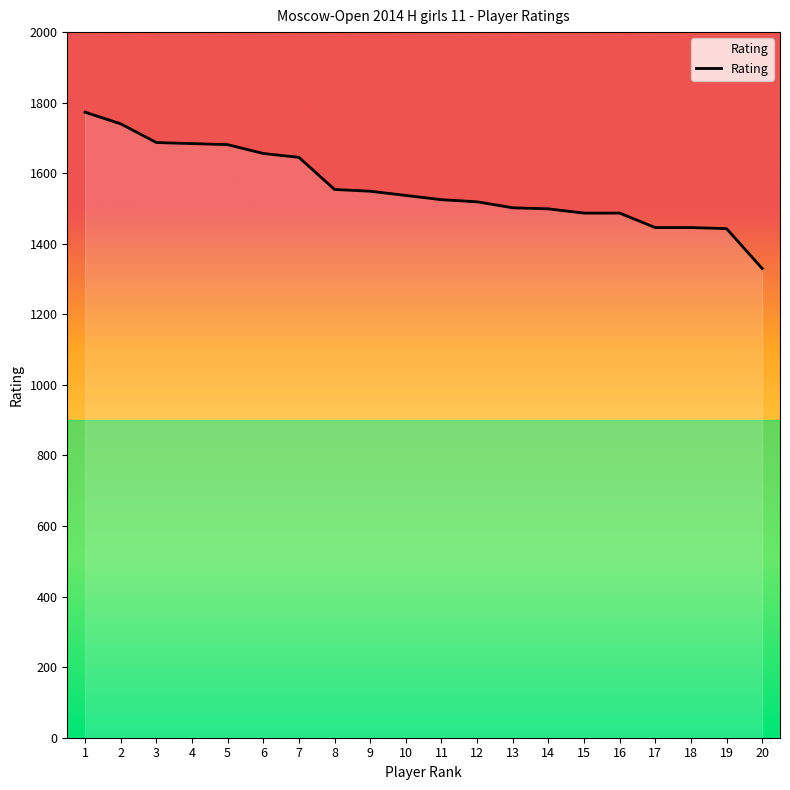

What is the difference between the maximum and minimum values?

443